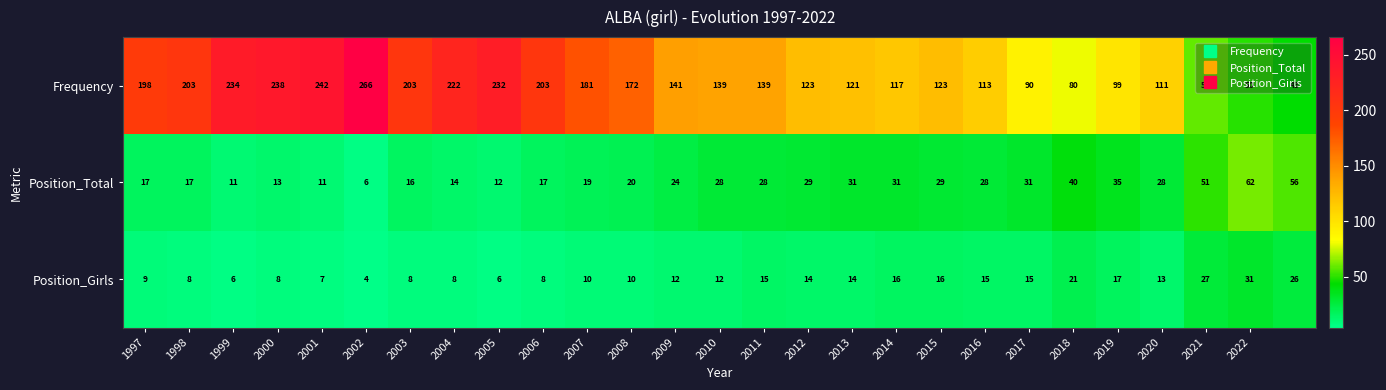

Which series has the largest total across all categories?

Frequency